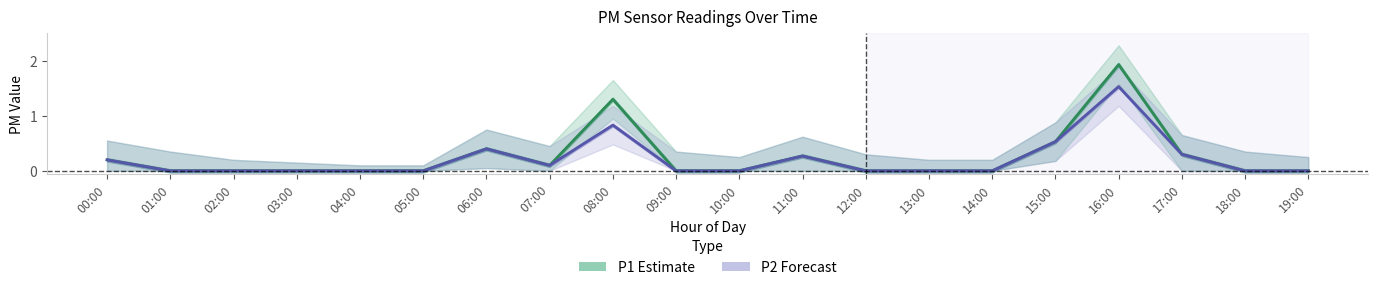

How many data points in P2 (PM2.5) are above 0?

8